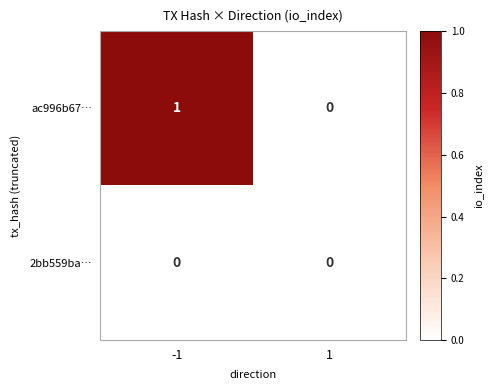

Which series has the largest total across all categories?

ac996b67…